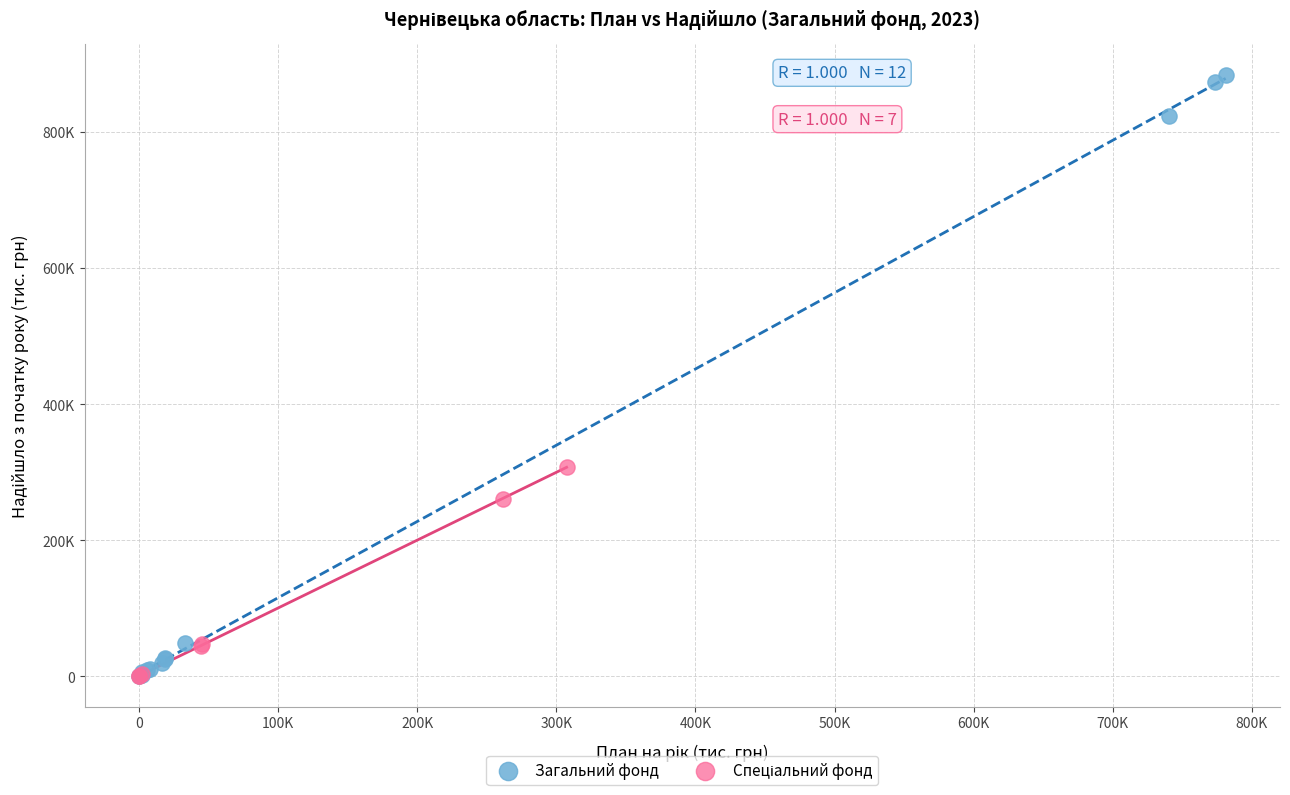

Which series has the largest Y range (max minus min)?

Загальний фонд